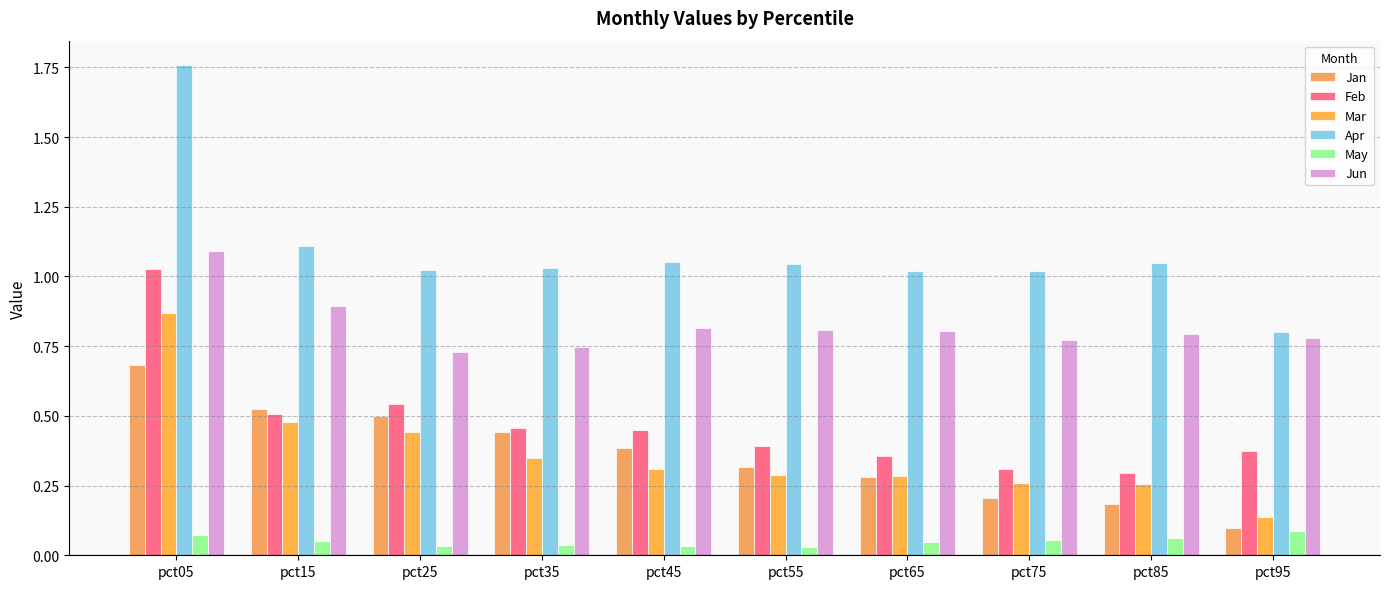

Reading right to left, transcribe all the data shown in this chart.

Jan: 0.1	0.2	0.2	0.3	0.3	0.4	0.4	0.5	0.5	0.7
Feb: 0.4	0.3	0.3	0.4	0.4	0.5	0.5	0.5	0.5	1.0
Mar: 0.1	0.3	0.3	0.3	0.3	0.3	0.3	0.4	0.5	0.9
Apr: 0.8	1.0	1.0	1.0	1.0	1.1	1.0	1.0	1.1	1.8
May: 0.1	0.1	0.1	0.0	0.0	0.0	0.0	0.0	0.1	0.1
Jun: 0.8	0.8	0.8	0.8	0.8	0.8	0.7	0.7	0.9	1.1